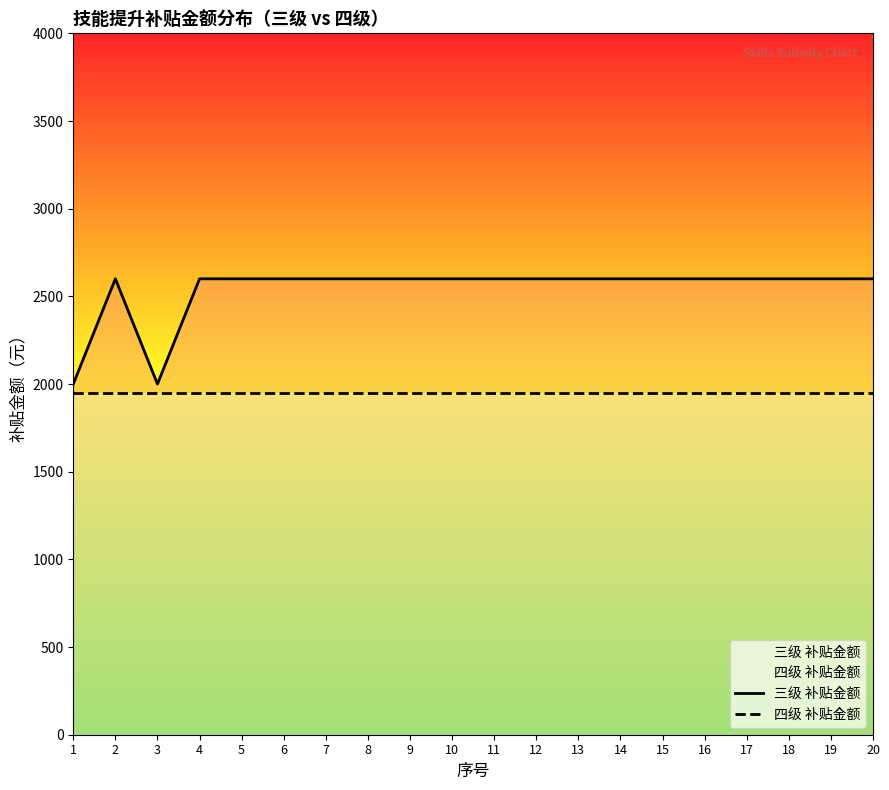

What is the minimum value for 四级 补贴金额?

1950